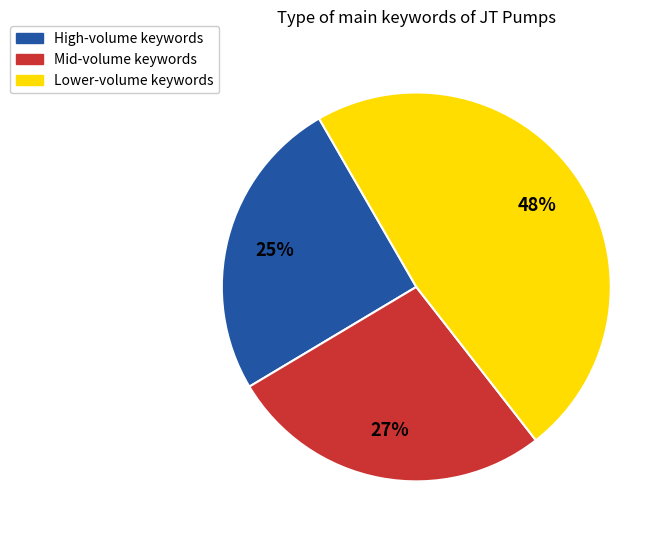

Is there any slice that represents more than half of the pie?

No